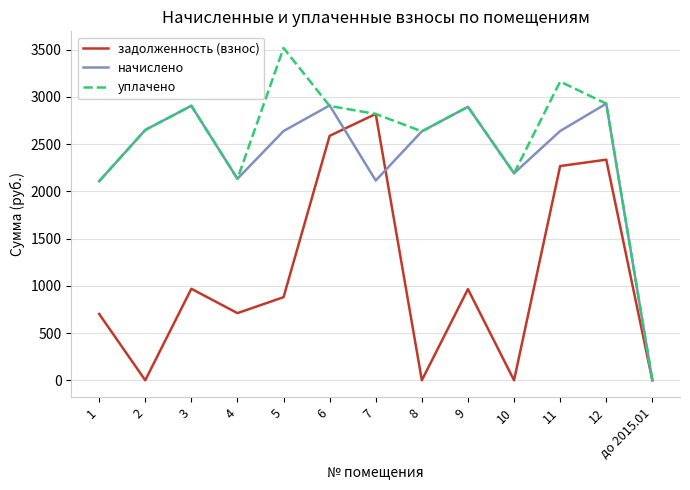

At which category is the sum across all series the highest?

6